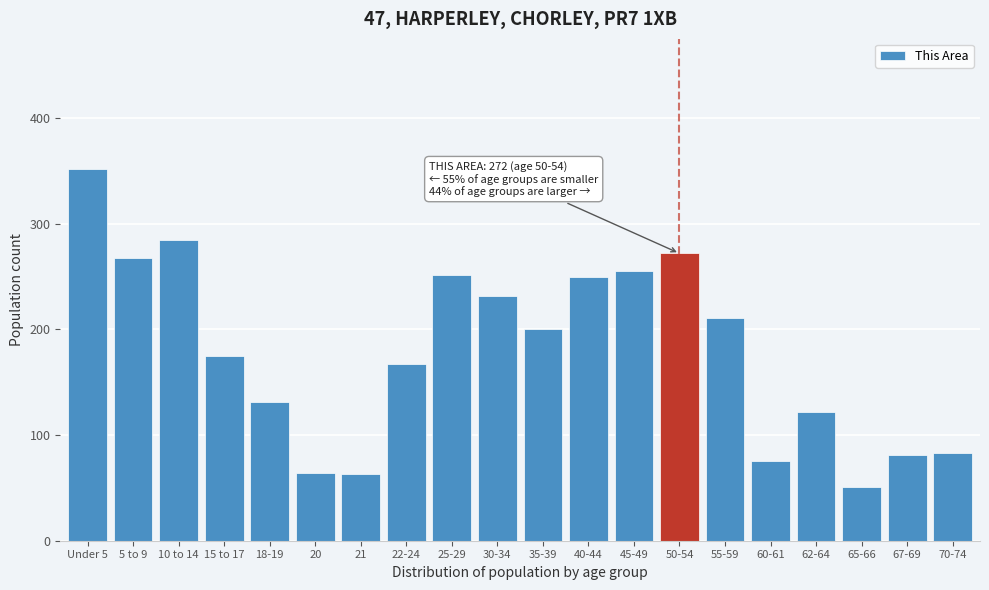

Which label corresponds to the largest value in the chart?

Under 5